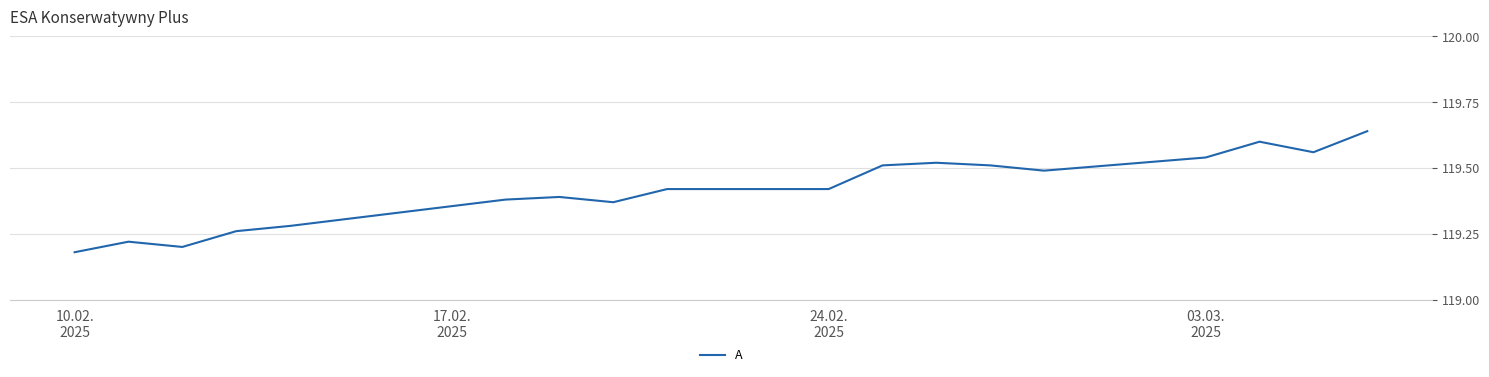

Count the values in the range 119 to 120.

18